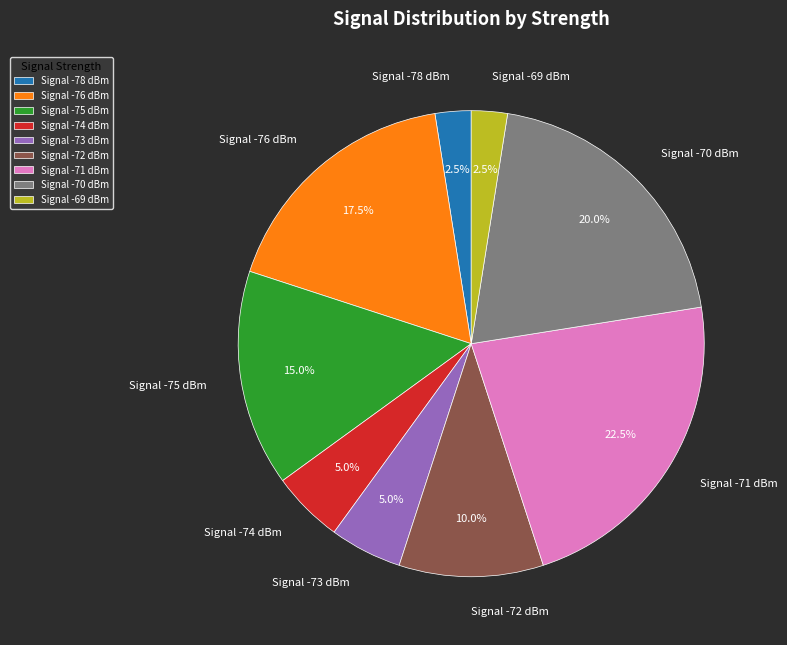

What is the ratio of the value at Signal -71 dBm to the value at Signal -70 dBm?

1.1